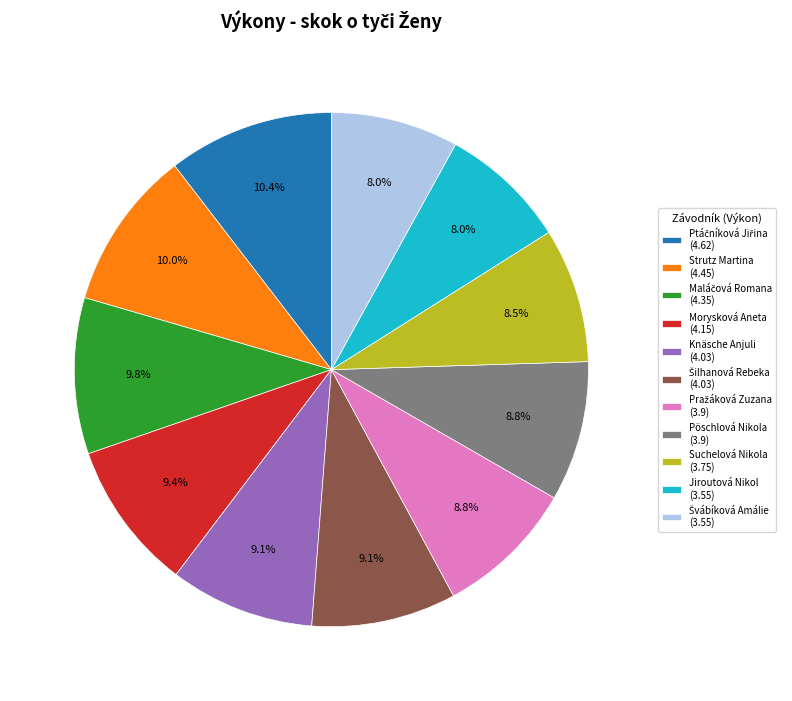

What portion of the pie excludes Jiroutová Nikol (3.55)?

92.0%